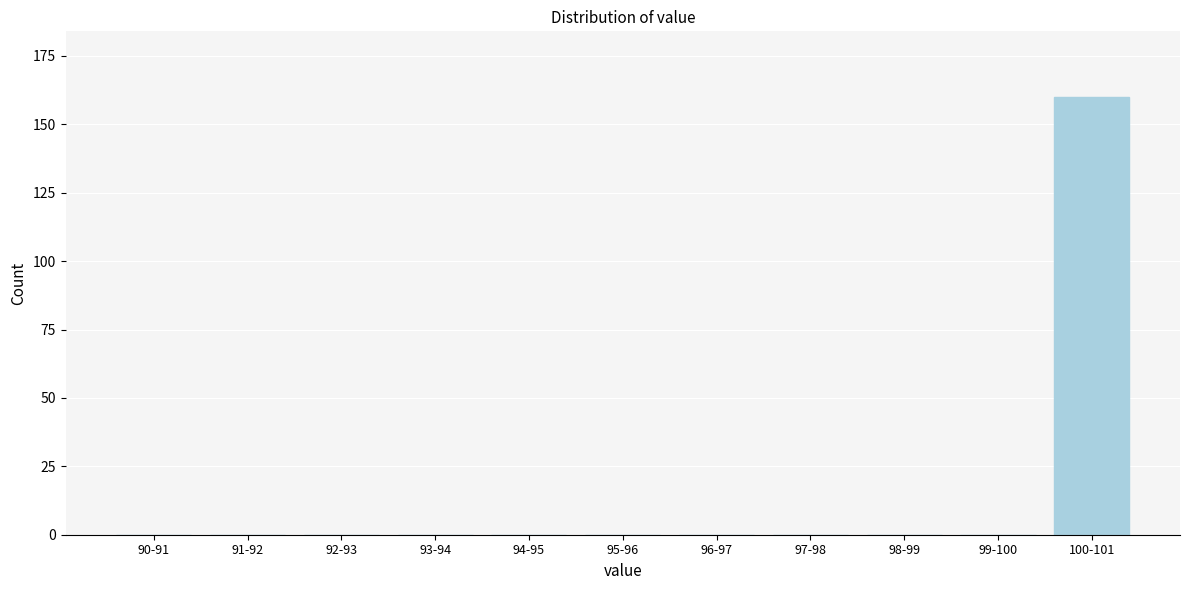

Reading left to right, list all the values displayed in this chart.

90-91=0	91-92=0	92-93=0	93-94=0	94-95=0	95-96=0	96-97=0	97-98=0	98-99=0	99-100=0	100-101=160